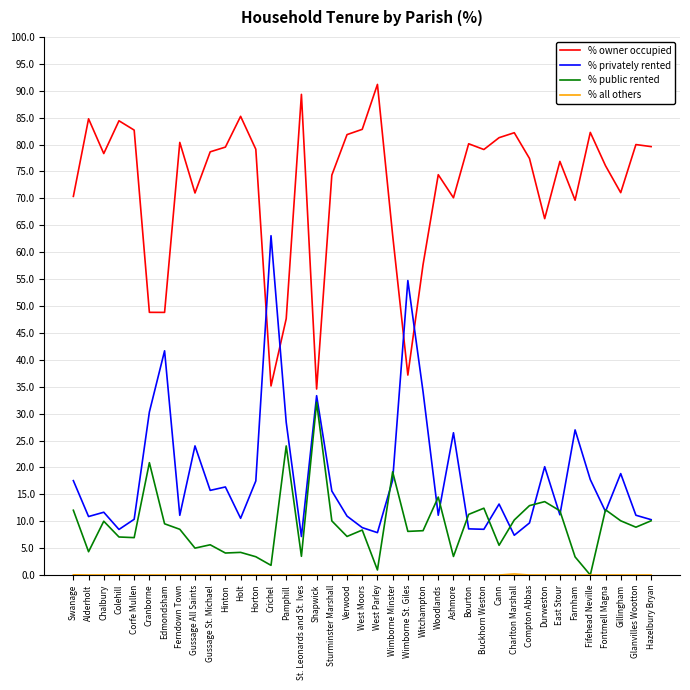

Where is % owner occupied nearest to the value 62?

Wimborne Minster